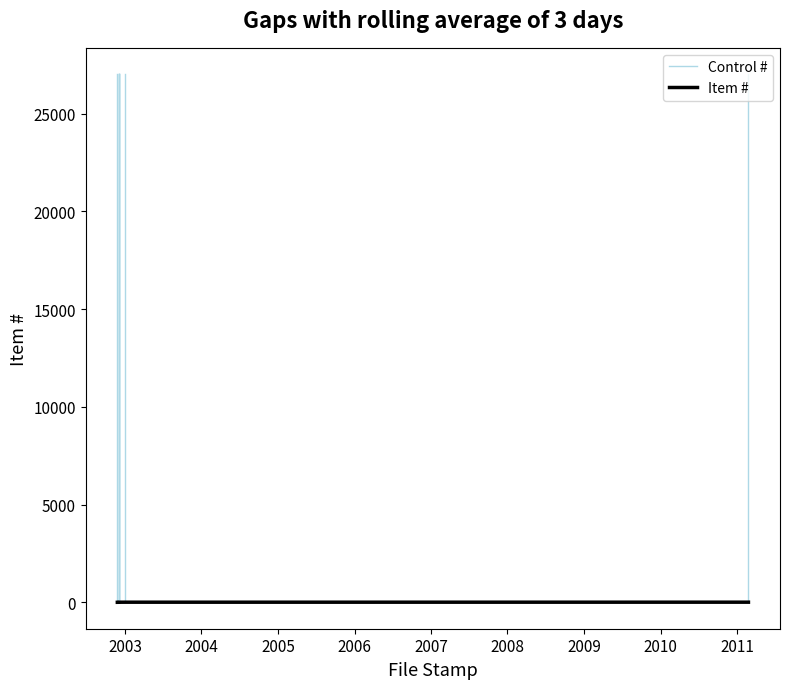

What is the average value?

4